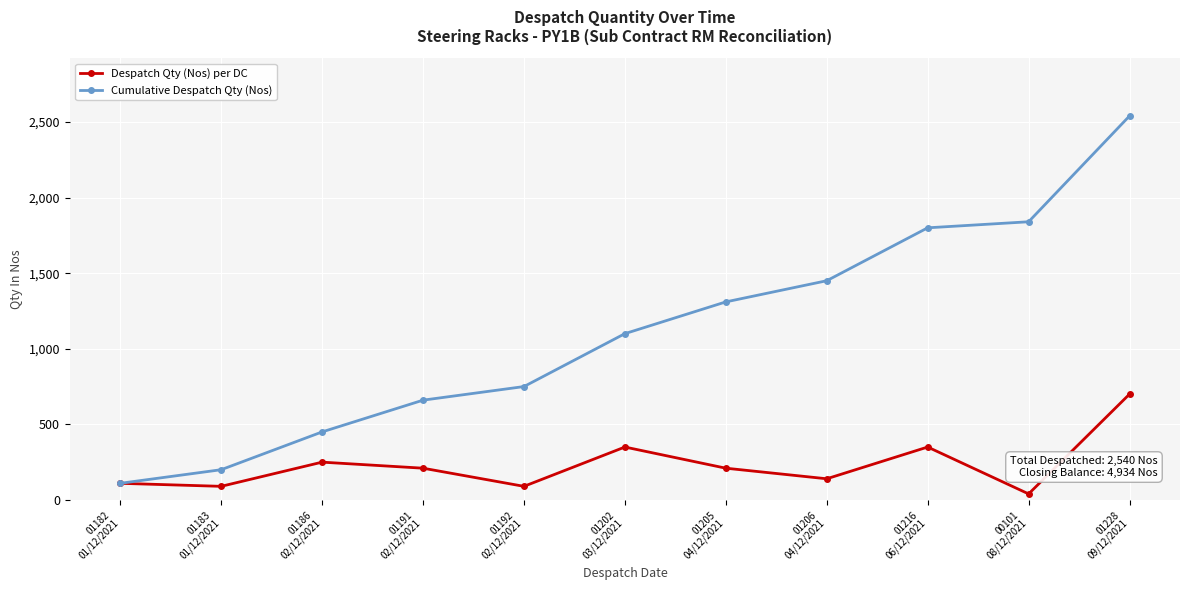

What is the value of the Despatch Qty (Nos) per DC point at the 8th from the left?

140